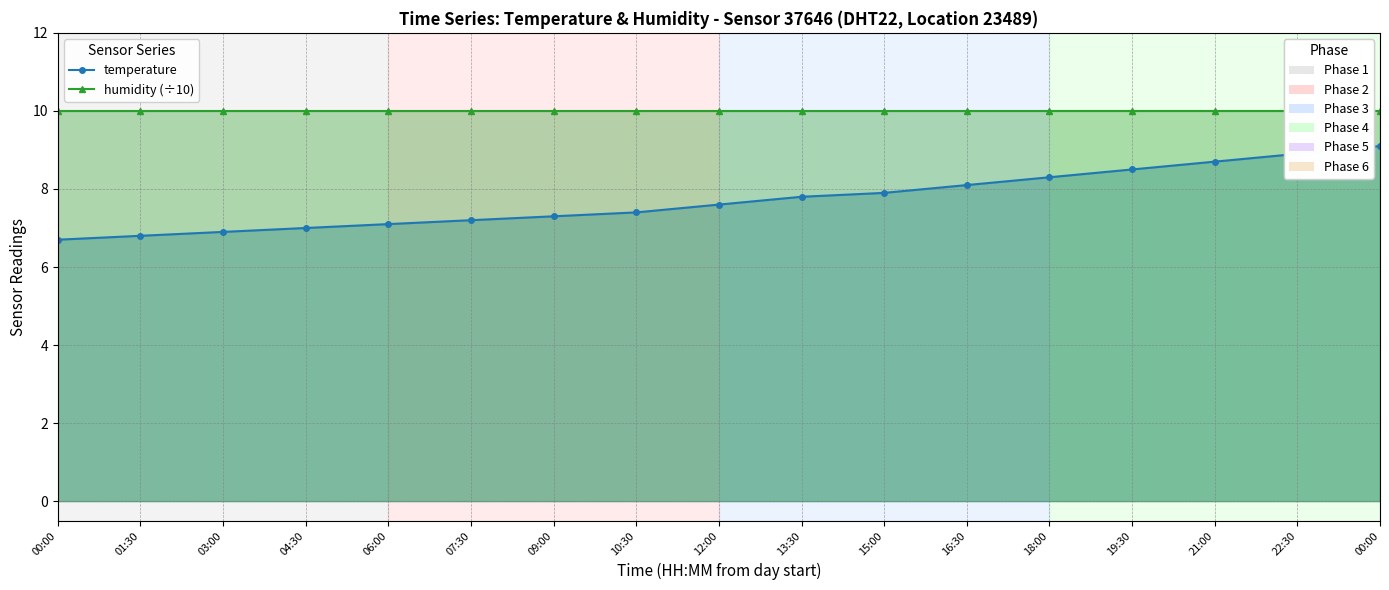

Which series has the widest spread of values?

temperature